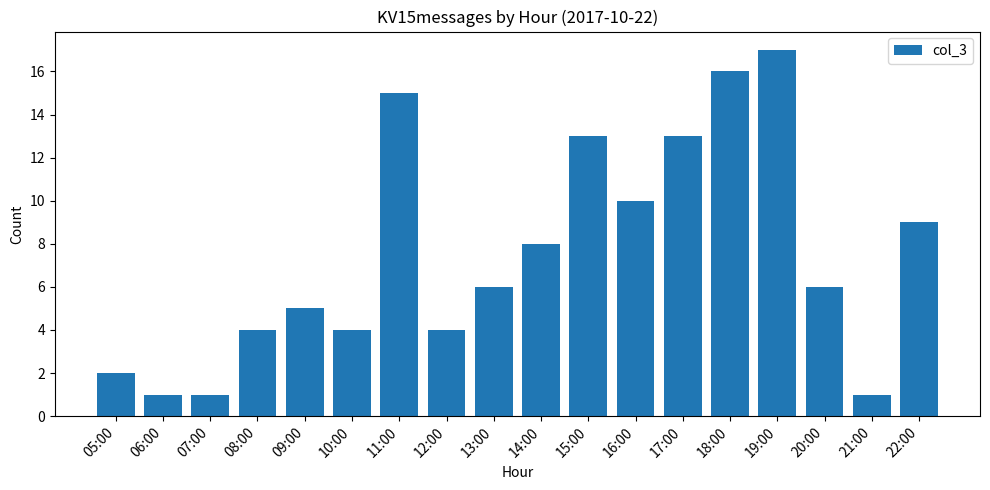

What is the minimum value shown in the chart?

1